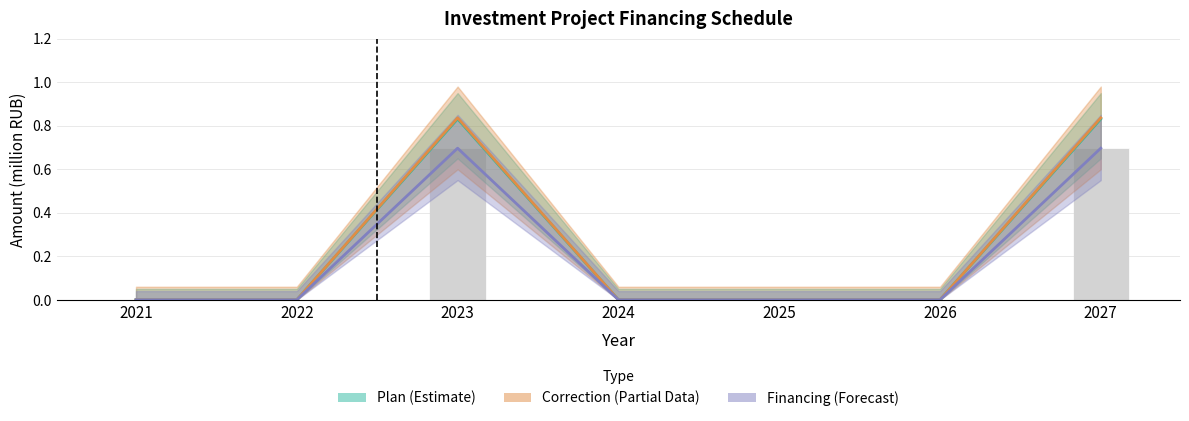

Between 2025 and 2026, which series saw the biggest shift?

Plan